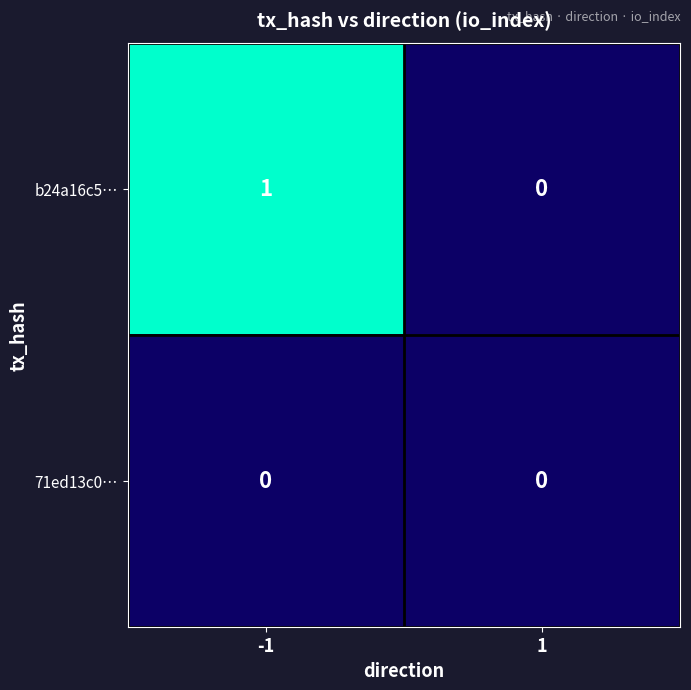

Reading right to left, what are all the values shown in this chart?

b24a16c5…: 0	1
71ed13c0…: 0	0